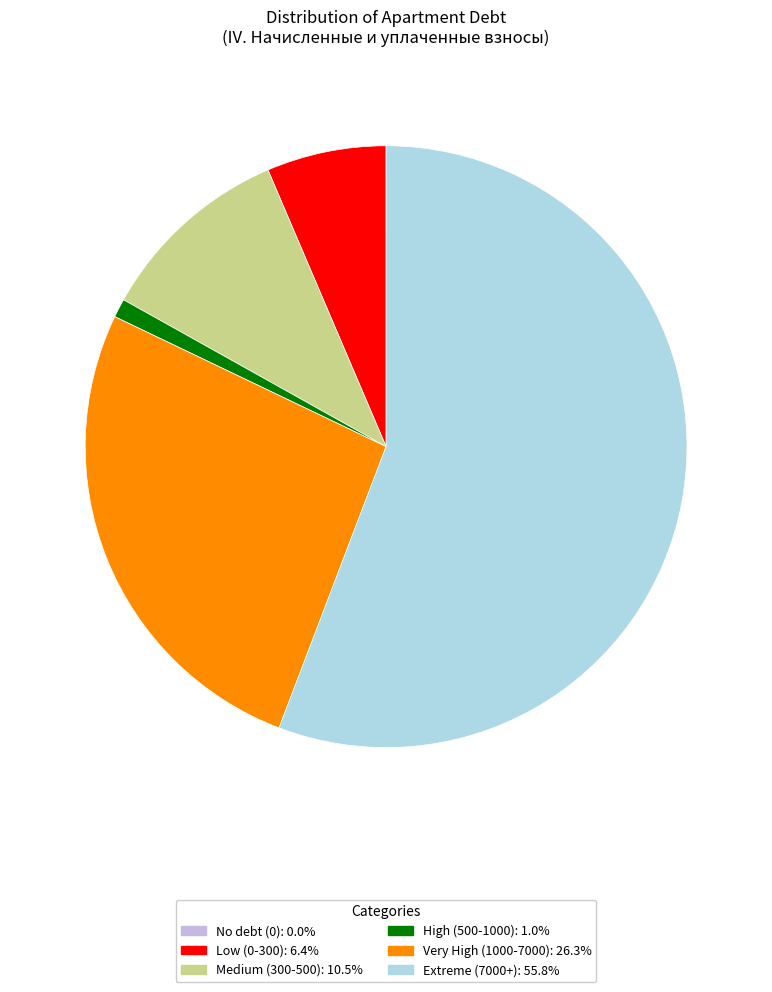

Is there a majority slice in this chart?

Yes